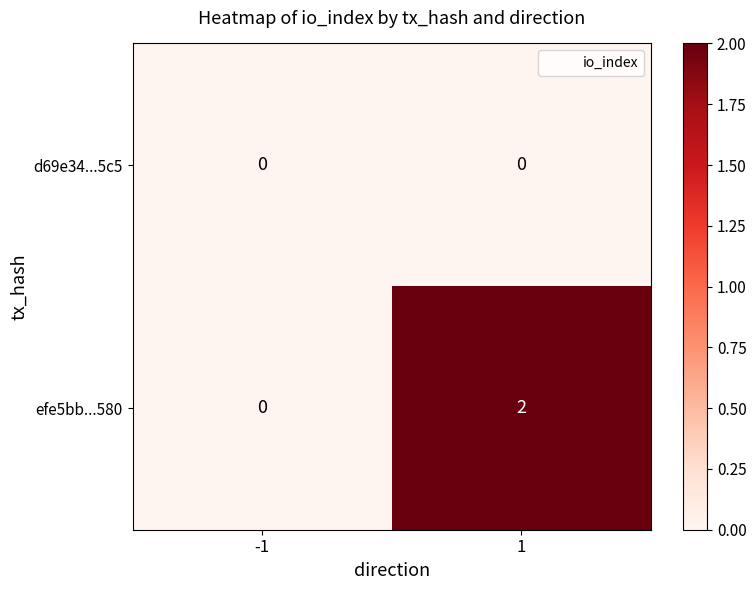

How many categories are shown in the chart?

2